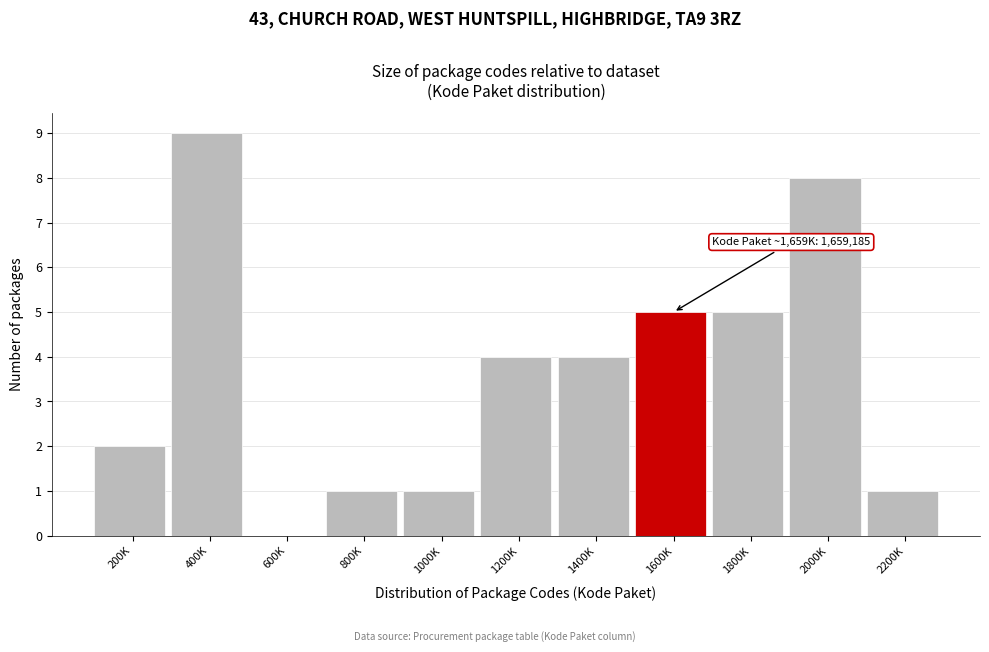

Reading left to right, transcribe all the data shown in this chart.

200K=2	400K=9	600K=0	800K=1	1000K=1	1200K=4	1400K=4	1600K=5	1800K=5	2000K=8	2200K=1